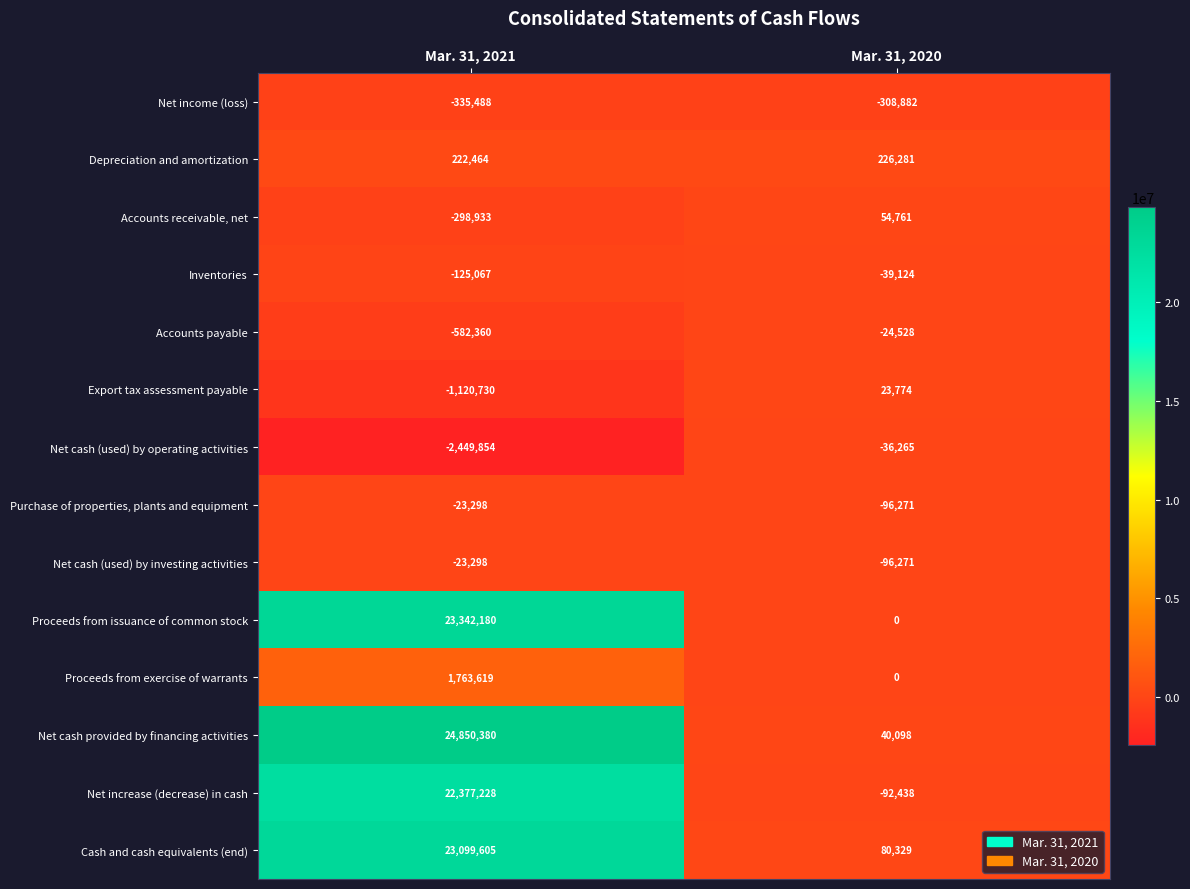

At which category is the sum across all series the highest?

Mar. 31, 2021